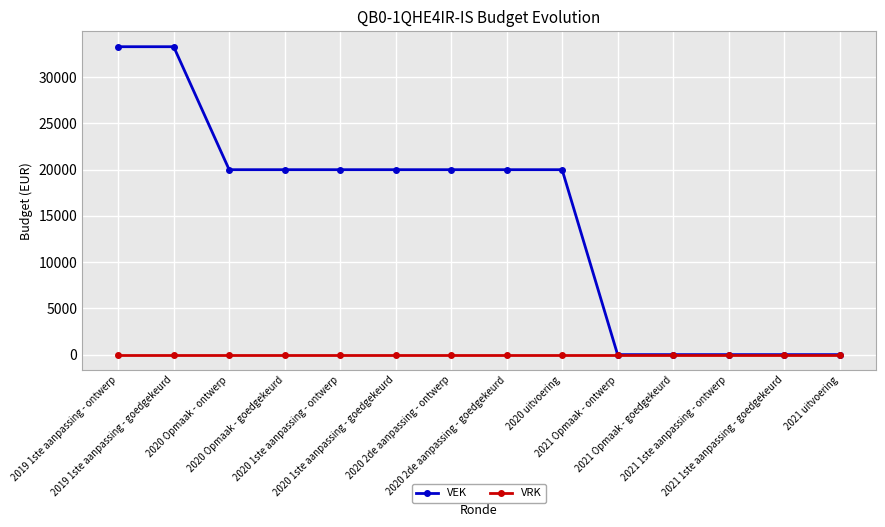

Rank the series by their maximum value, from highest to lowest.

VEK, VRK